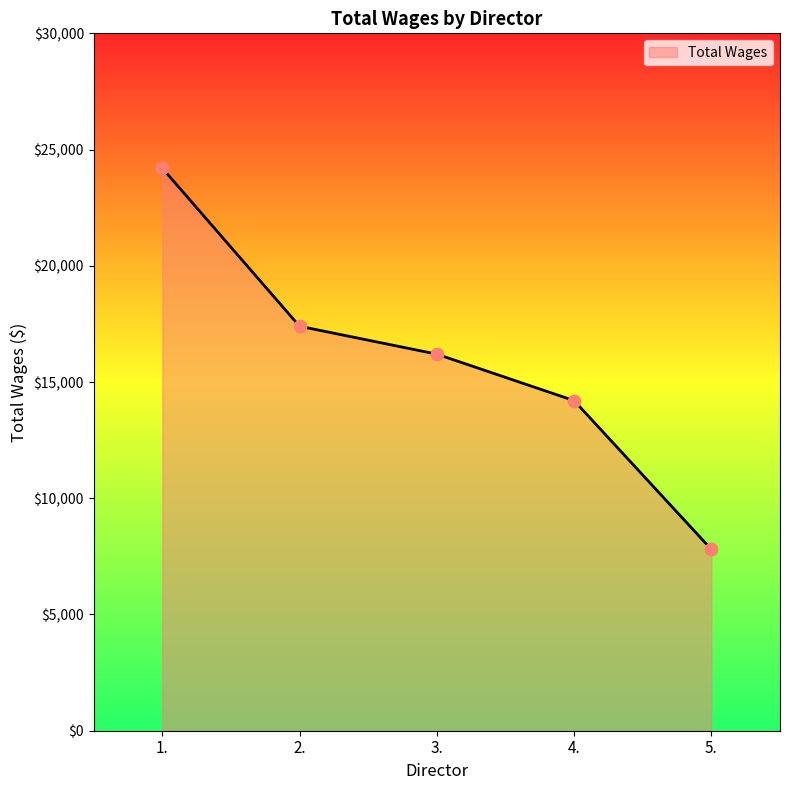

What is the ratio of the value at 1. to the value at 3.?

1.5